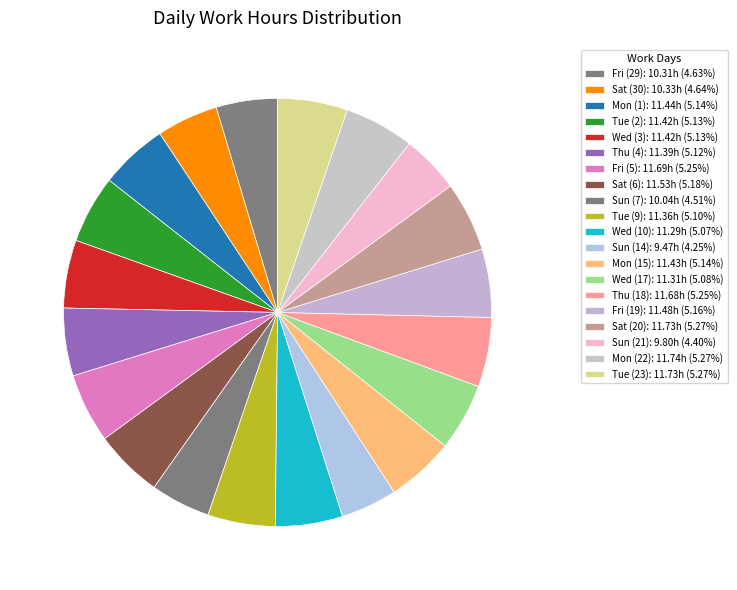

Is there a majority slice in this chart?

No